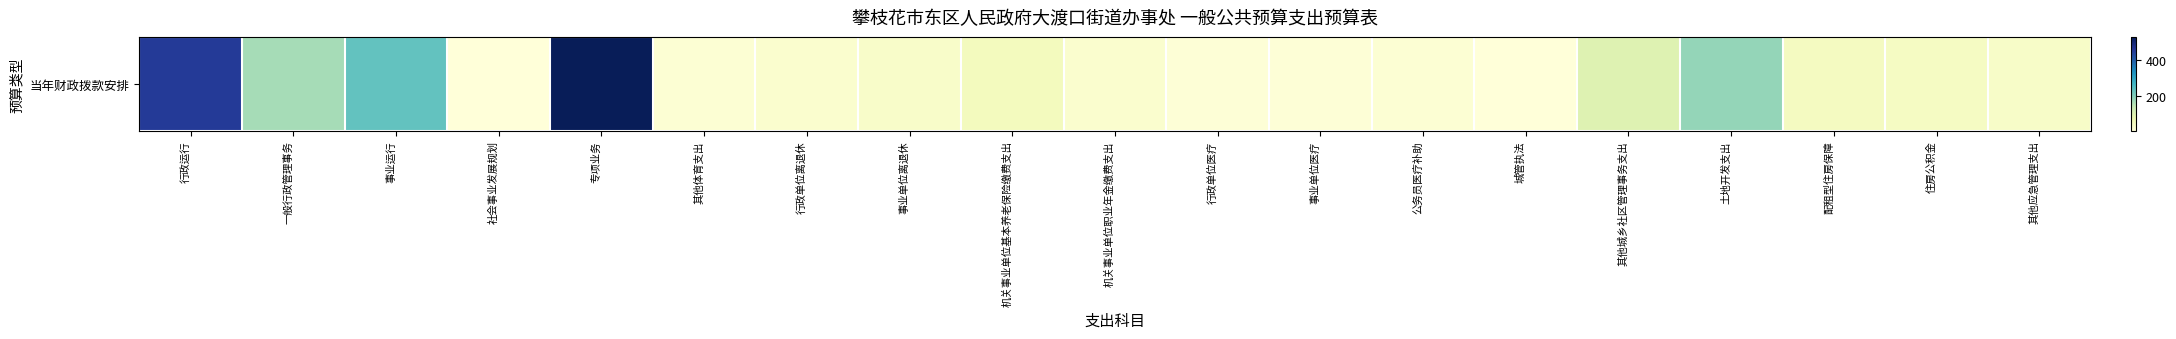

How many series are shown in this chart?

1